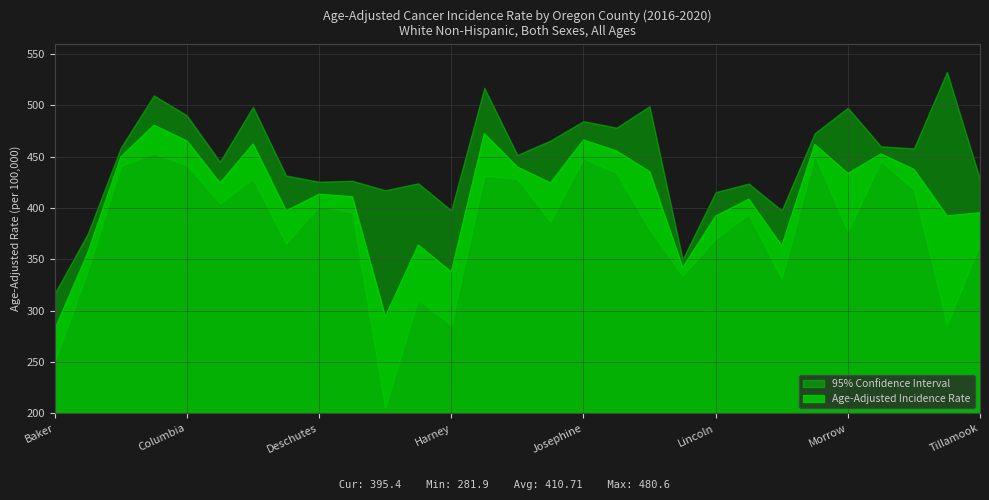

True or false: Upper 95% CI has more than 1 points higher than both neighbors.

True